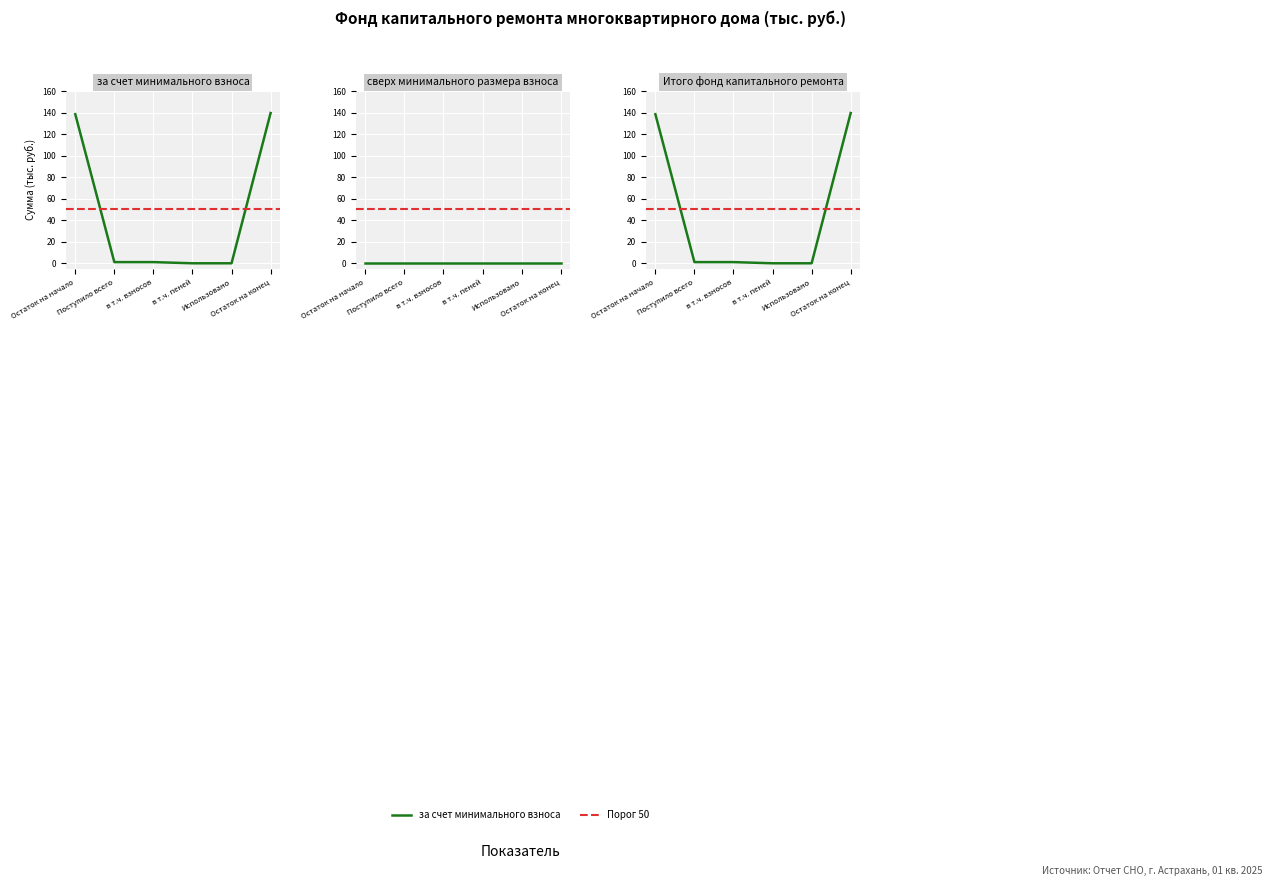

The value of Итого фонд капитального ремонта at Остаток на начало is 205.9. True or false?

False